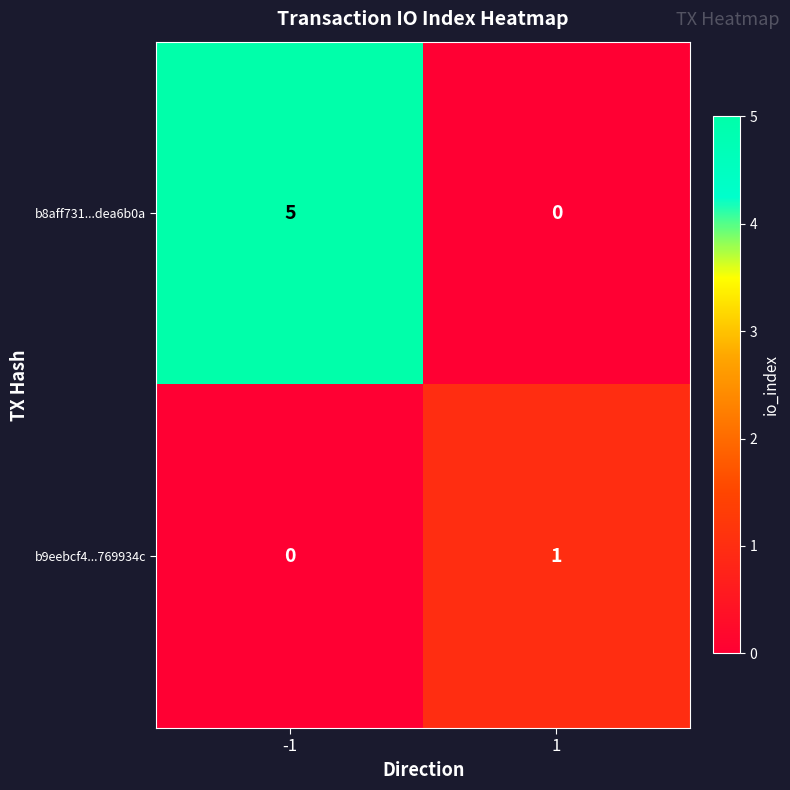

Reading right to left, transcribe all the data shown in this chart.

b8aff731...dea6b0a: 0	5
b9eebcf4...769934c: 1	0